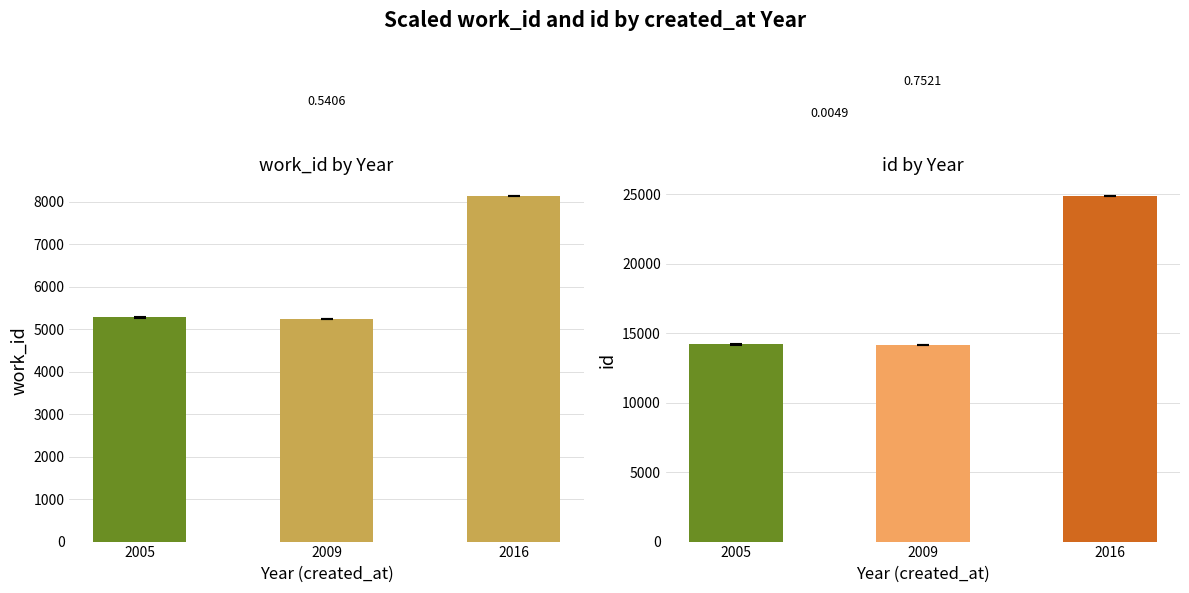

Is the value of id at 2016 greater than the value of work_id at 2009?

Yes